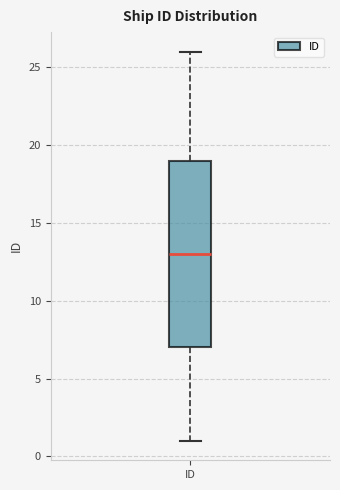

Transcribe this box plot: give where the median line is, the range the box spans, and where the two whiskers end, as read against the y-axis. The values are not printed on the chart, so give them approximately, as read against the axis.

median 13, box 7 to 19, whiskers 1 to 26